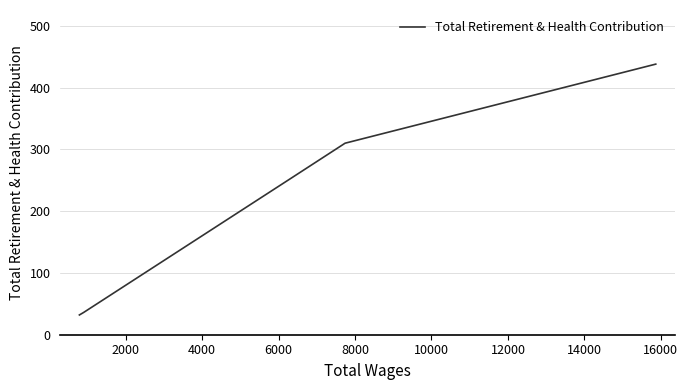

The value at 0 is 612. True or false?

False